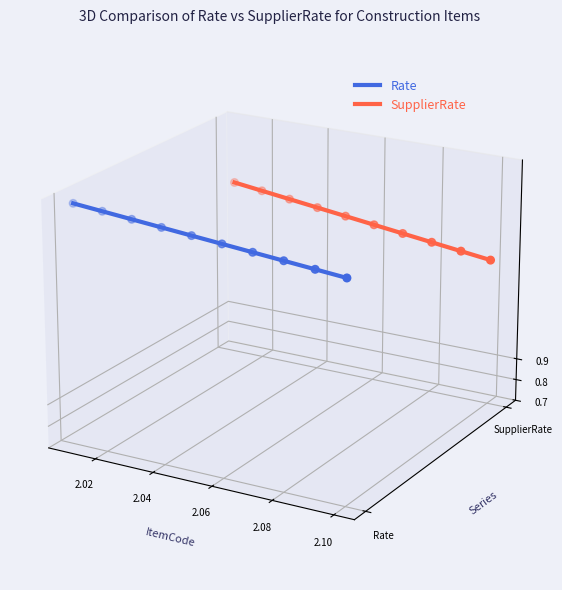

Which series contains the lowest Y value?

Rate